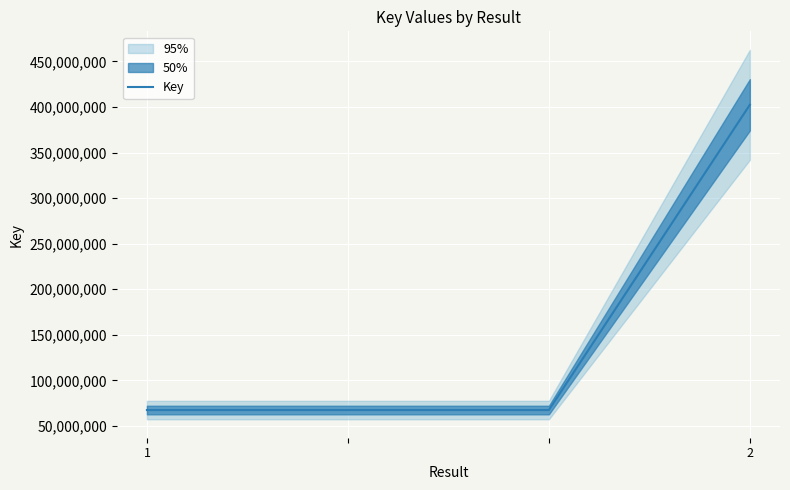

Is this an area chart (filled region under the line)?

No